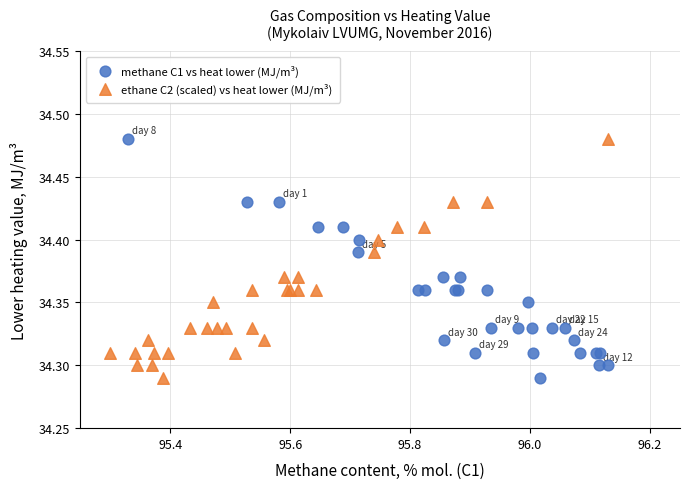

What are all the series names shown in the legend?

methane C1 vs heat lower (MJ/m³), ethane C2 (scaled) vs heat lower (MJ/m³)